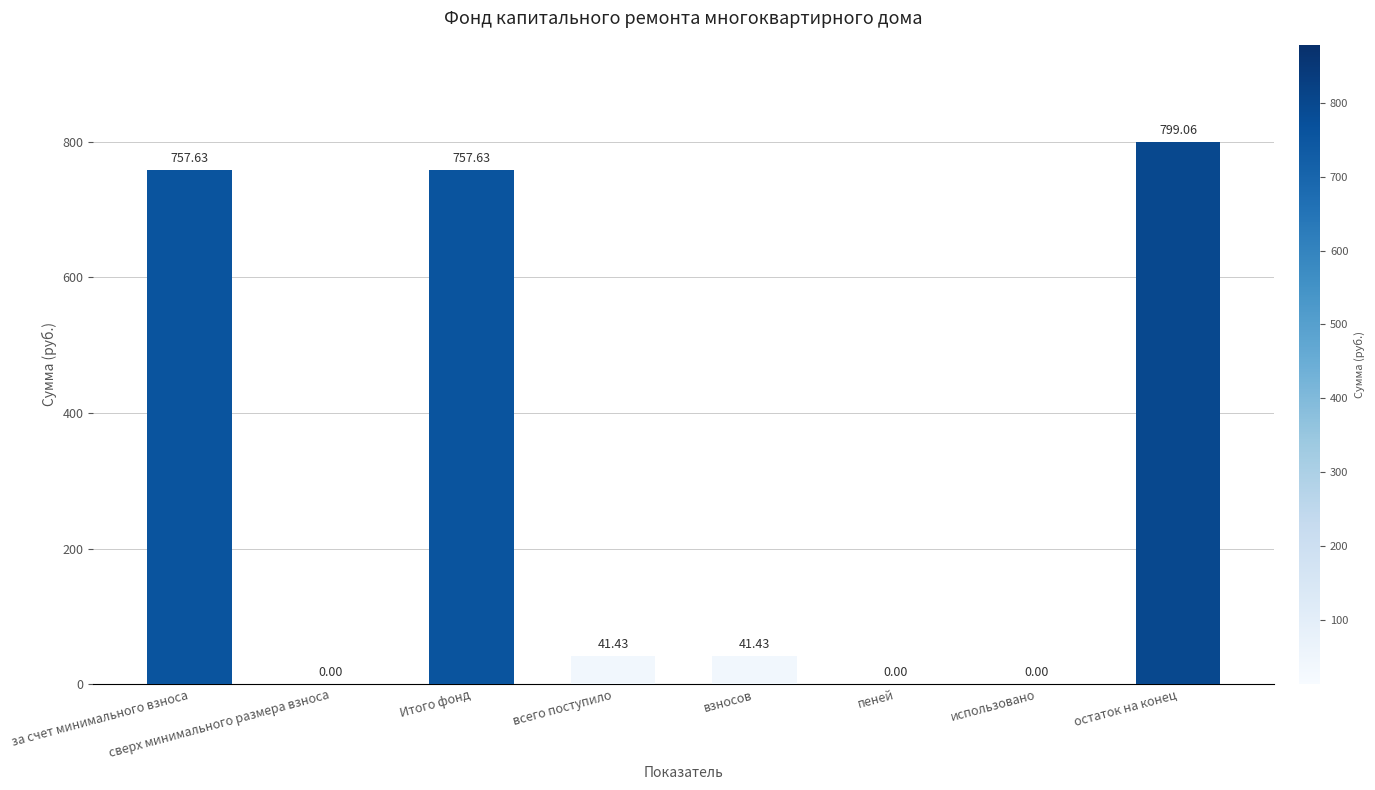

What is the sum of all values?

2397.2